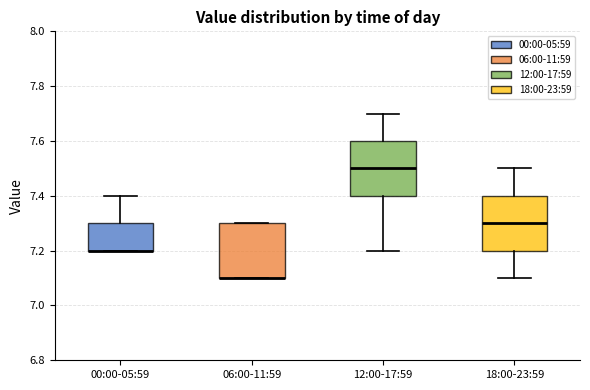

Where does the median line of the box for 18:00-23:59 sit on the y-axis? The values are not printed on the chart, so give them approximately, as read against the axis.

7.3